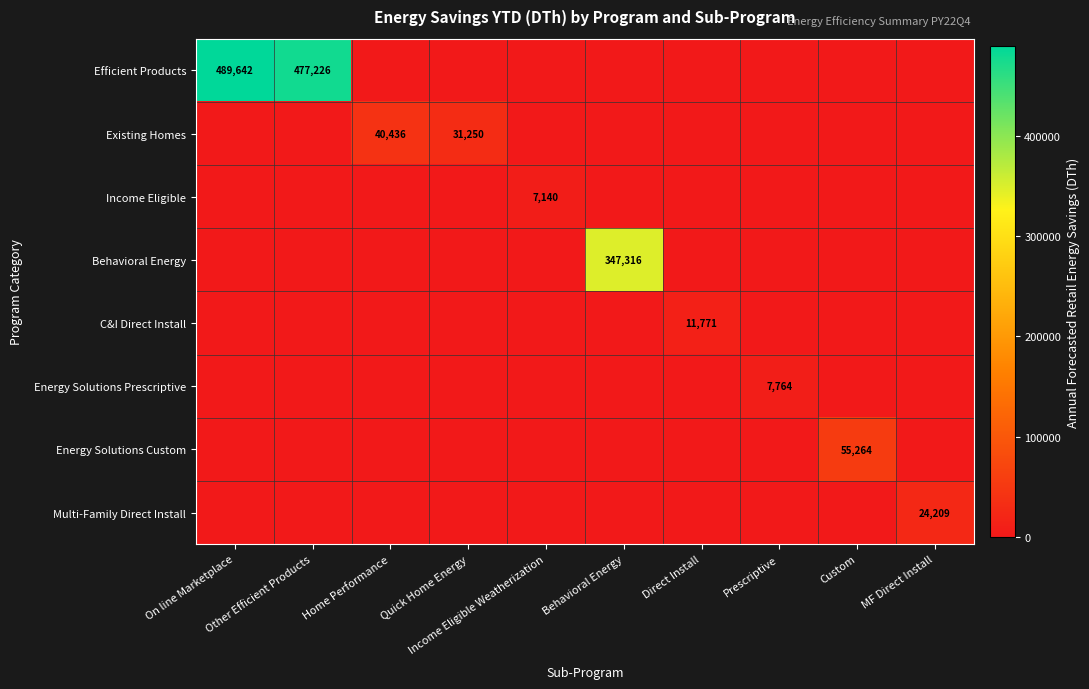

Which series changed the most between Quick Home Energy and Direct Install?

Existing Homes